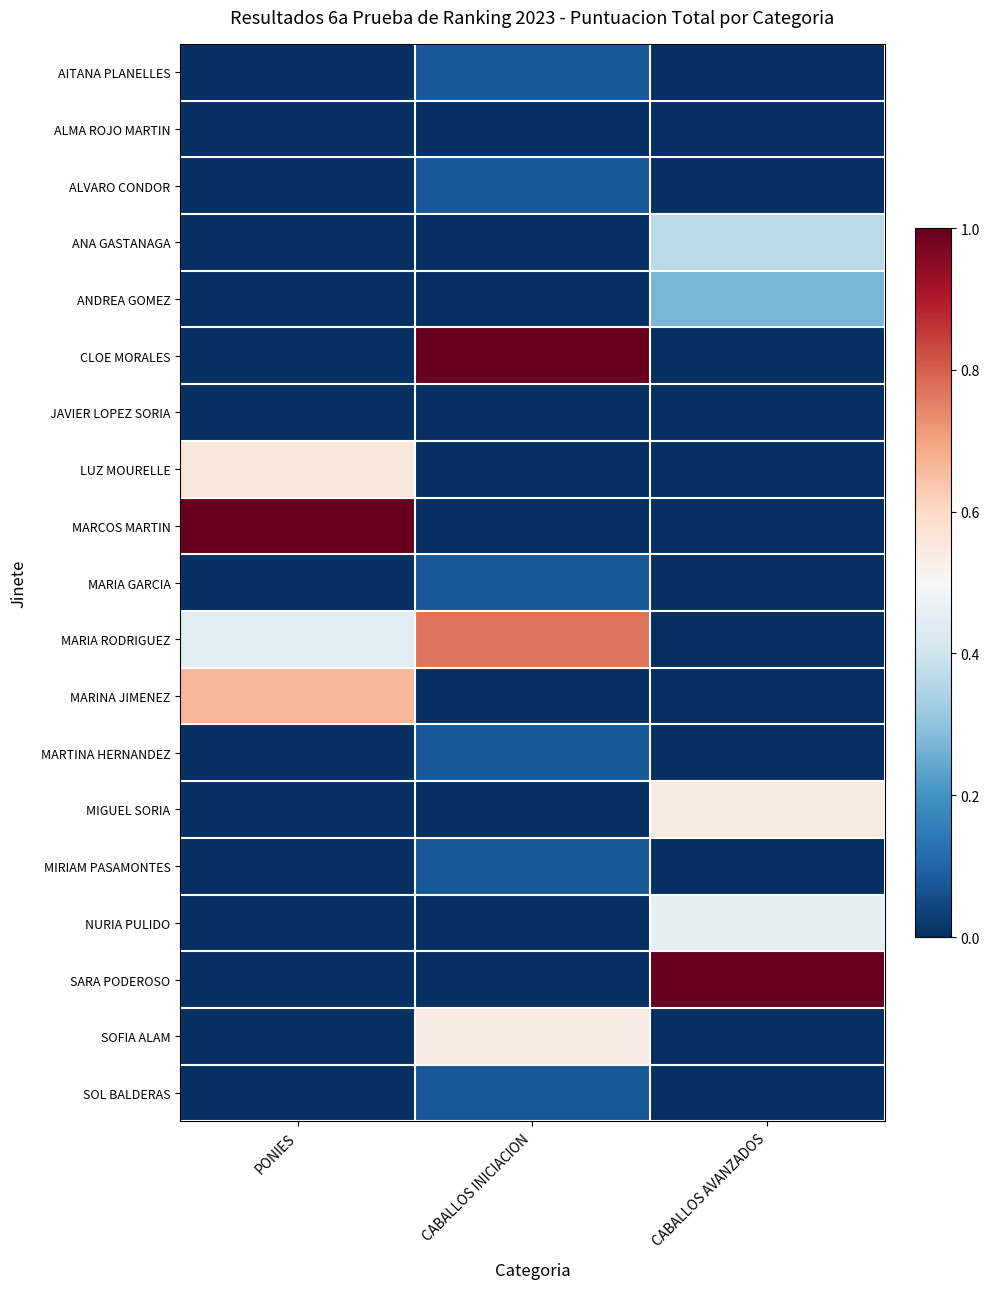

Which label corresponds to the smallest value in the chart?

PONIES